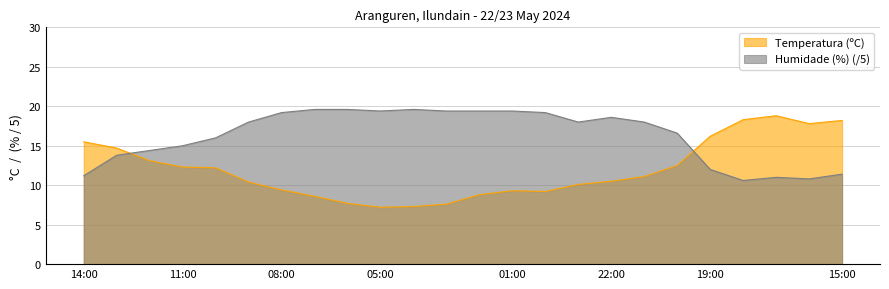

At which category is the sum across all series the highest?

17:00